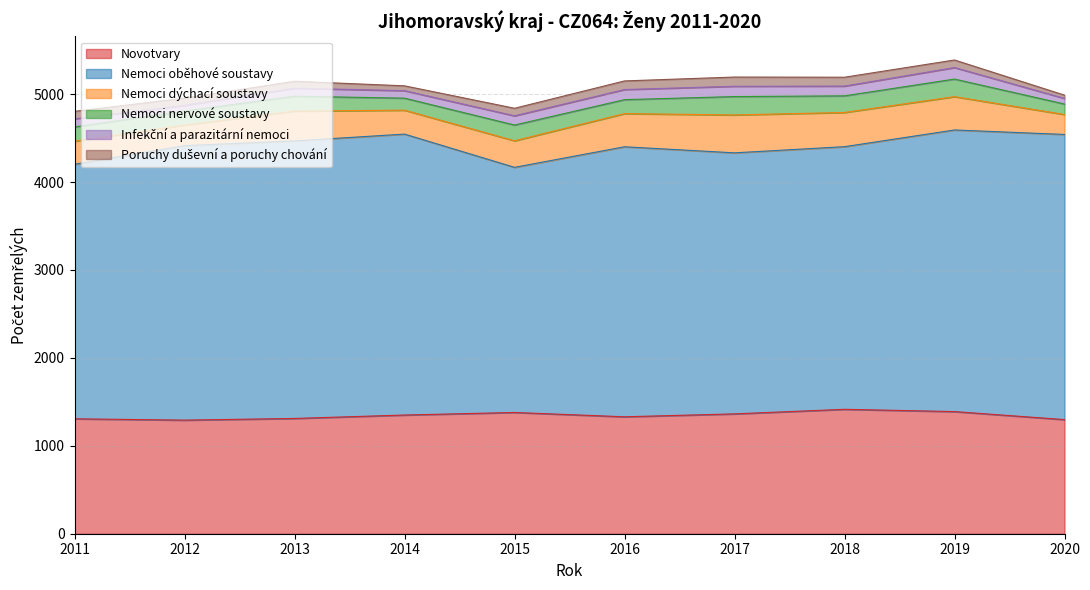

Is the value of Novotvary at 2013 greater than the value of Poruchy duševní a poruchy chování at 2015?

Yes